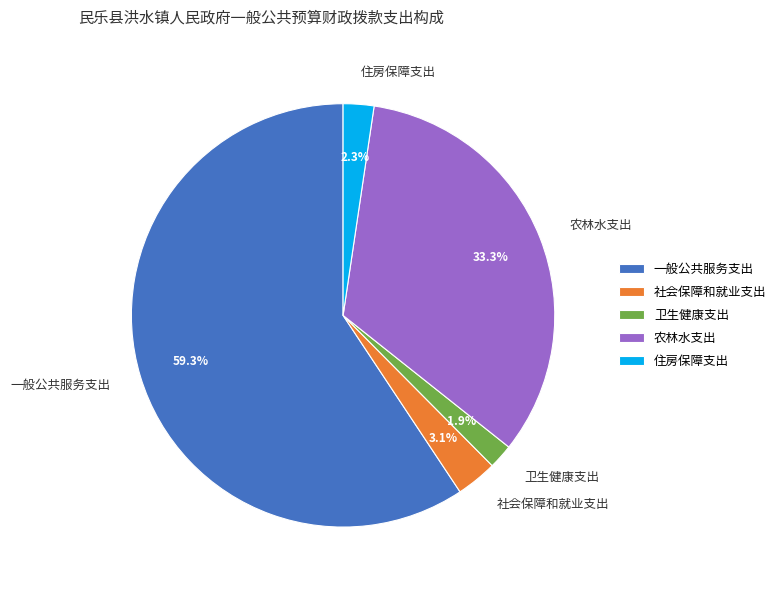

To the nearest percent, what percentage of the pie is 一般公共服务支出?

59%